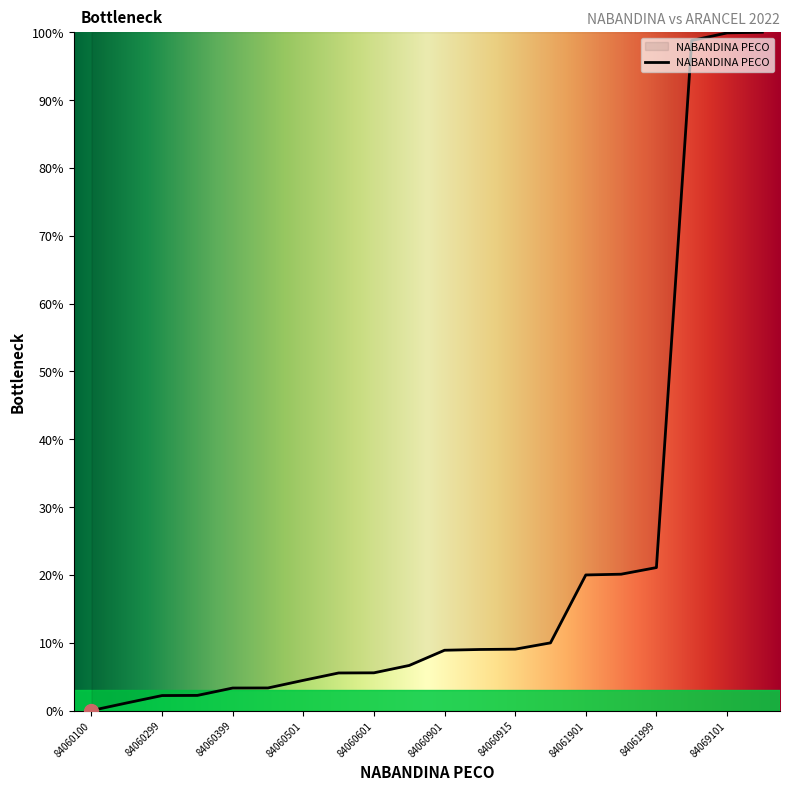

What is the maximum value shown in the chart?

100.0